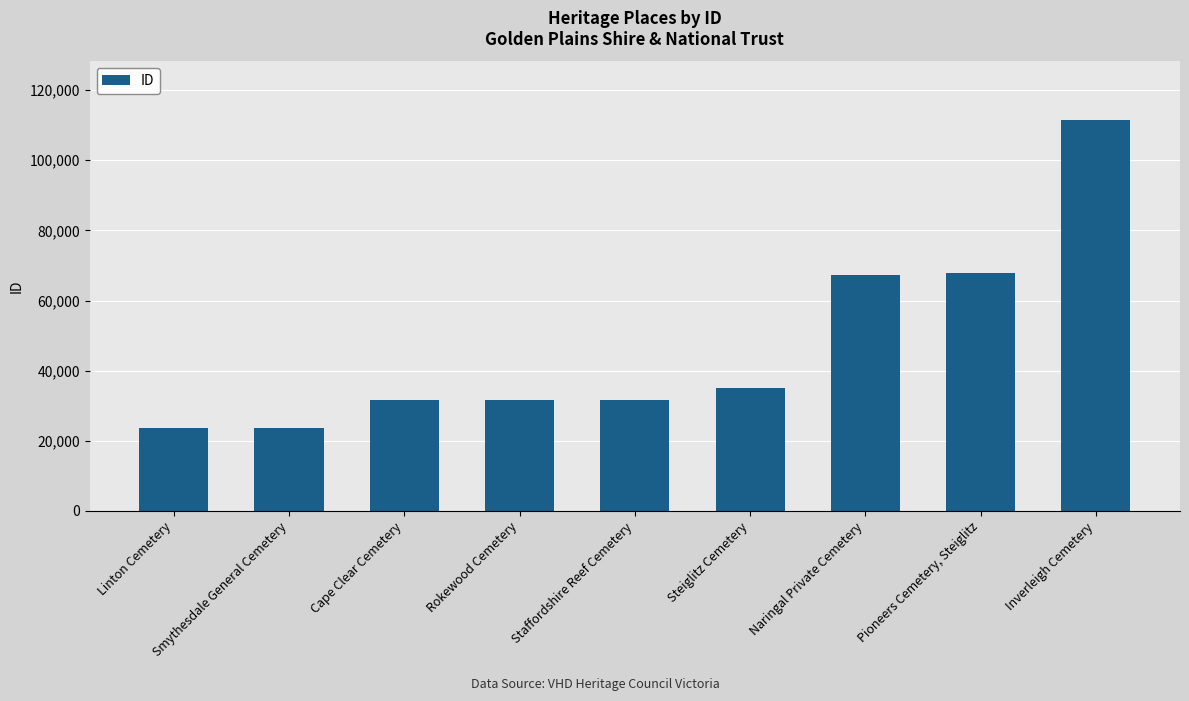

Rank the categories by value from highest to lowest.

Inverleigh Cemetery, Pioneers Cemetery, Steiglitz, Naringal Private Cemetery, Steiglitz Cemetery, Staffordshire Reef Cemetery, Rokewood Cemetery, Cape Clear Cemetery, Smythesdale General Cemetery, Linton Cemetery